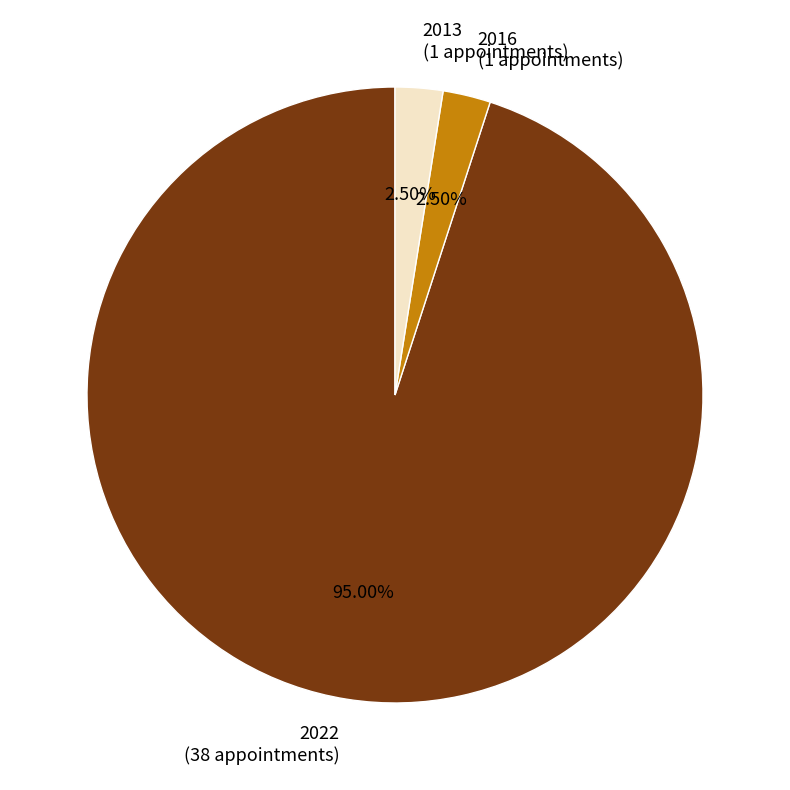

Does any single category account for the majority?

Yes